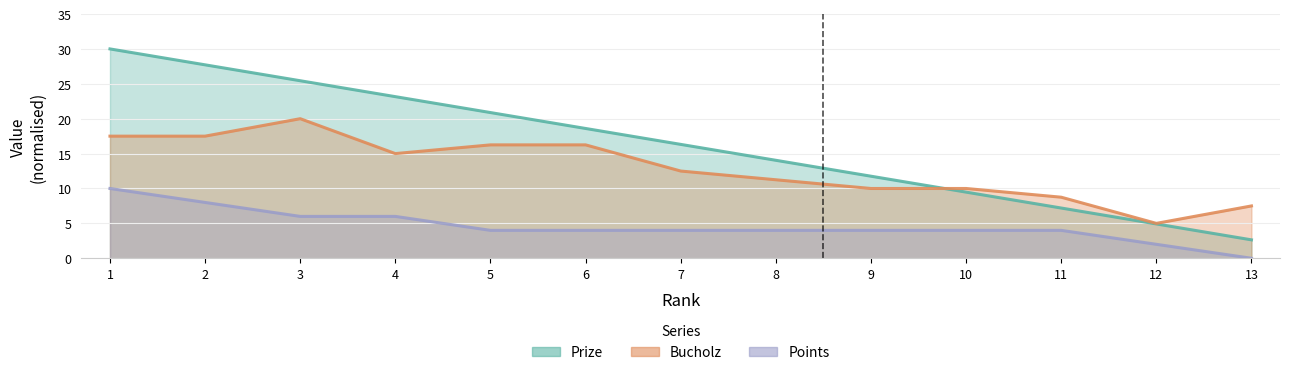

Reading left to right, transcribe all the data shown in this chart.

Prize: 30.0	27.7	25.4	23.2	20.9	18.6	16.3	14.0	11.8	9.5	7.2	4.9	2.6
Bucholz: 17.5	17.5	20.0	15.0	16.2	16.2	12.5	11.2	10.0	10.0	8.8	5.0	7.5
Points: 10.0	8.0	6.0	6.0	4.0	4.0	4.0	4.0	4.0	4.0	4.0	2.0	0.0